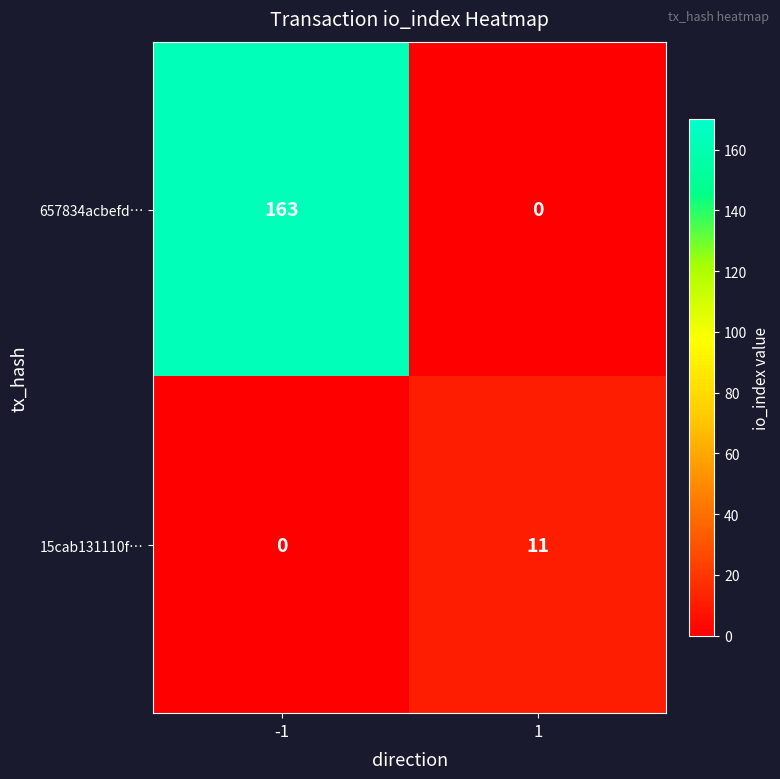

How many distinct data groups are displayed?

2